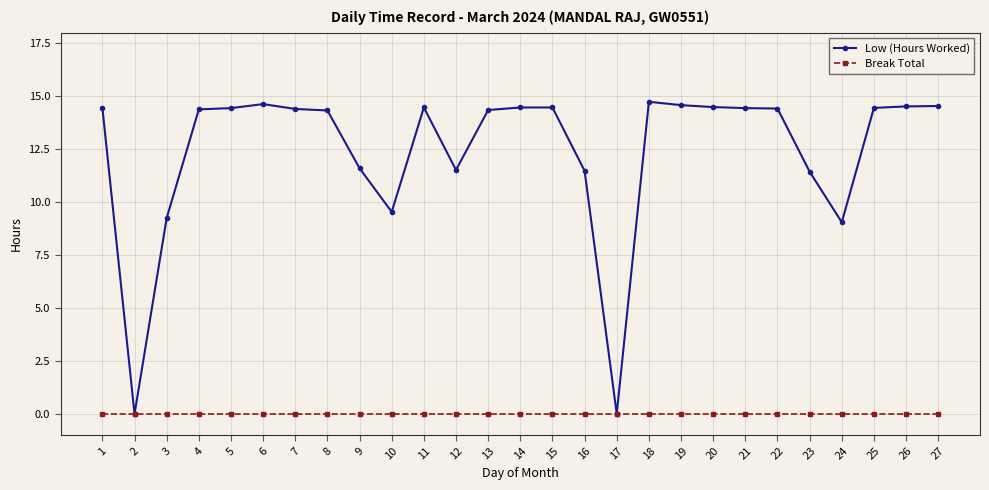

What is the spread (max minus min) of values at 7?

14.4